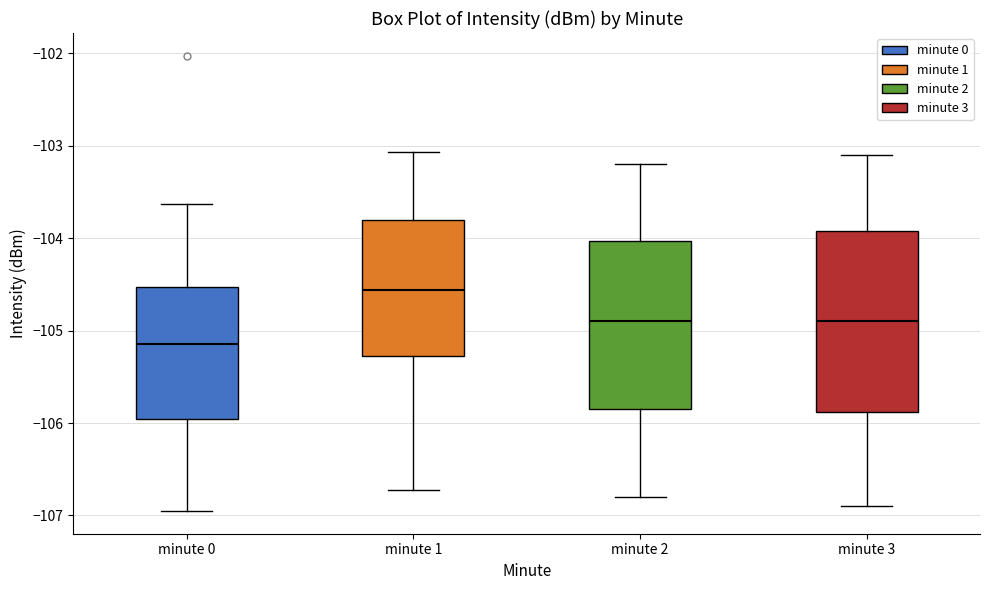

Reading left to right, read every box against the y-axis: the position of its median line, the range the box covers, and the ends of its whiskers. The values are not printed on the chart, so give them approximately, as read against the axis.

minute 0: median -105.1, box -106.0 to -104.5, whiskers -107.0 to -103.6
minute 1: median -104.6, box -105.3 to -103.8, whiskers -106.7 to -103.1
minute 2: median -104.9, box -105.8 to -104.0, whiskers -106.8 to -103.2
minute 3: median -104.9, box -105.9 to -103.9, whiskers -106.9 to -103.1